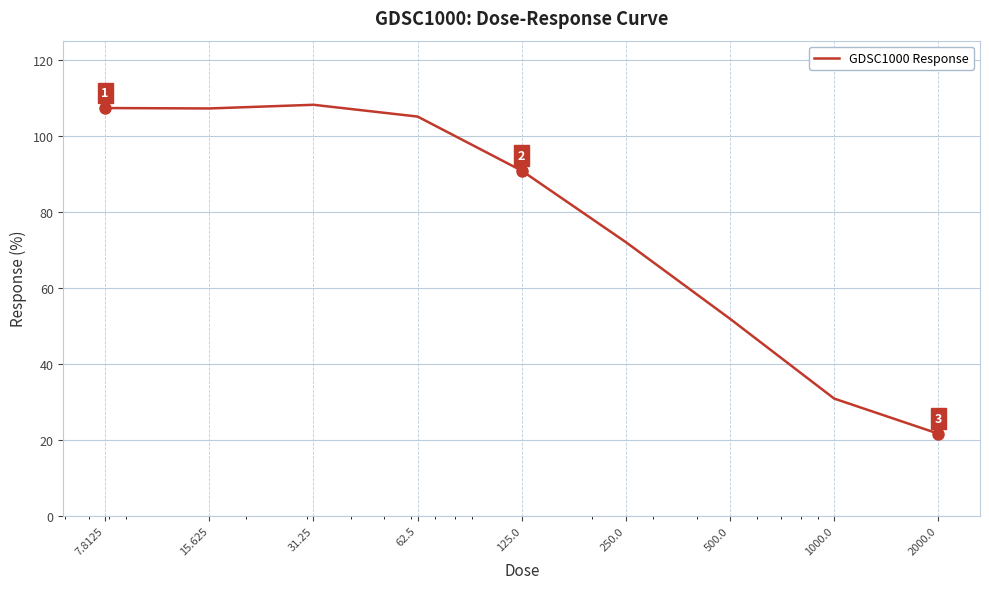

What is the minimum value shown in the chart?

21.6